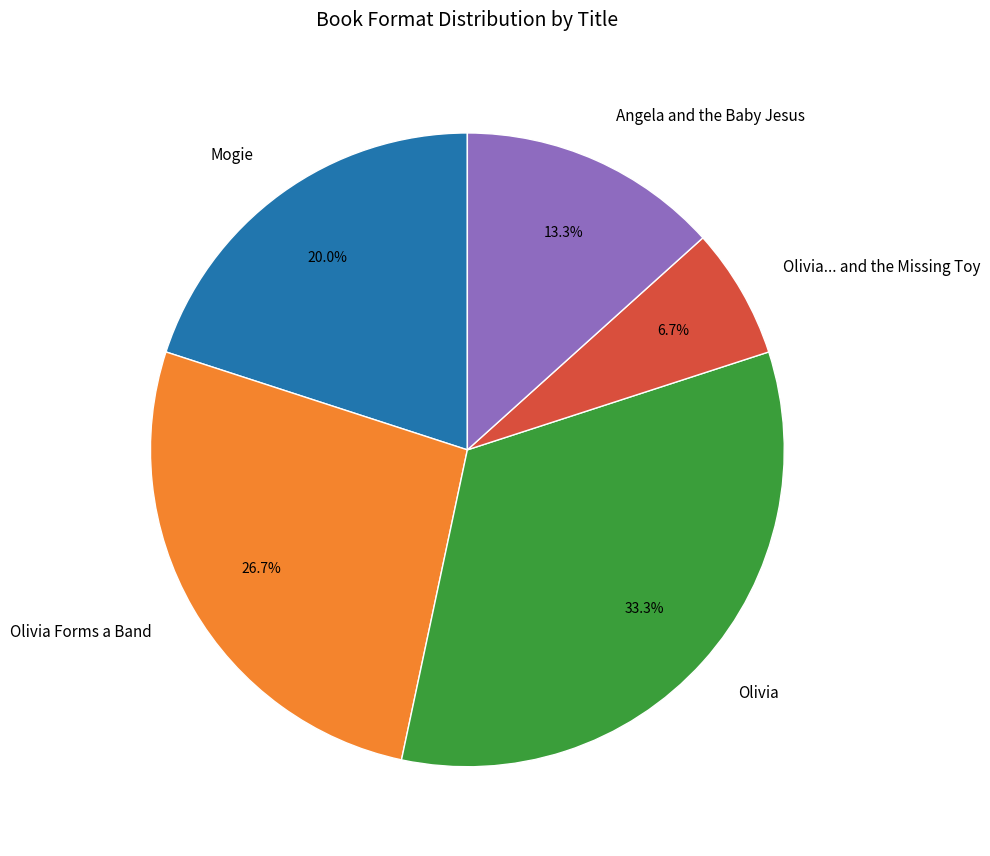

How many segments does this pie chart have?

5